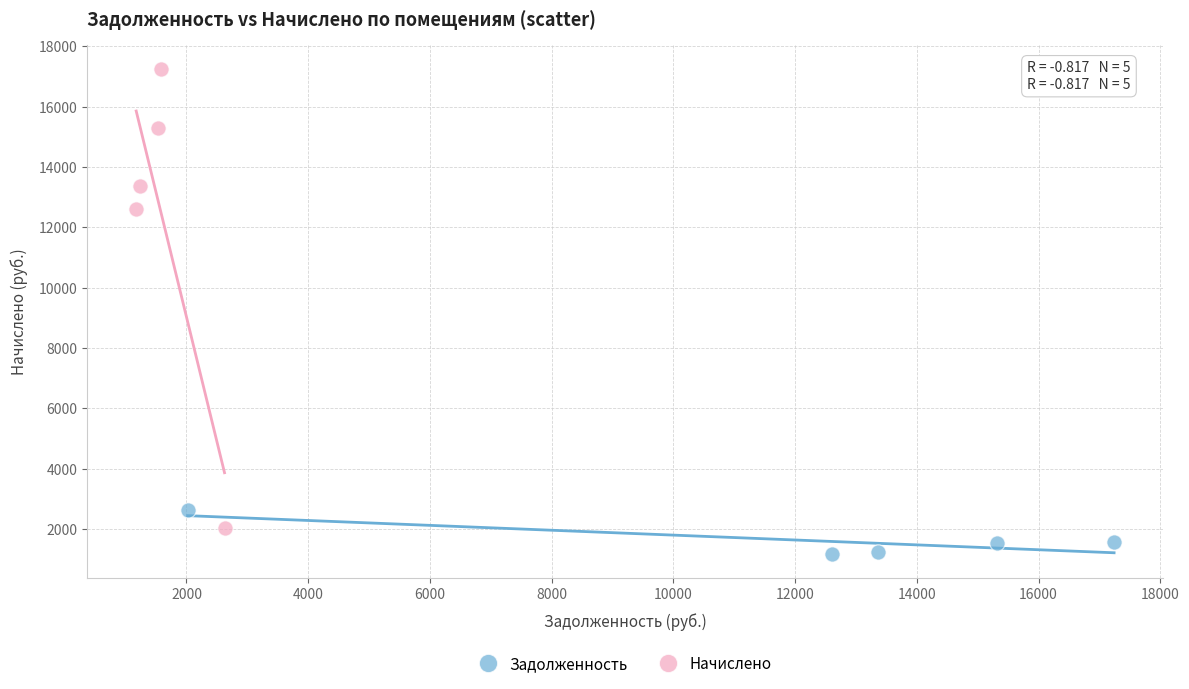

What are all the series names shown in the legend?

Задолженность, Начислено